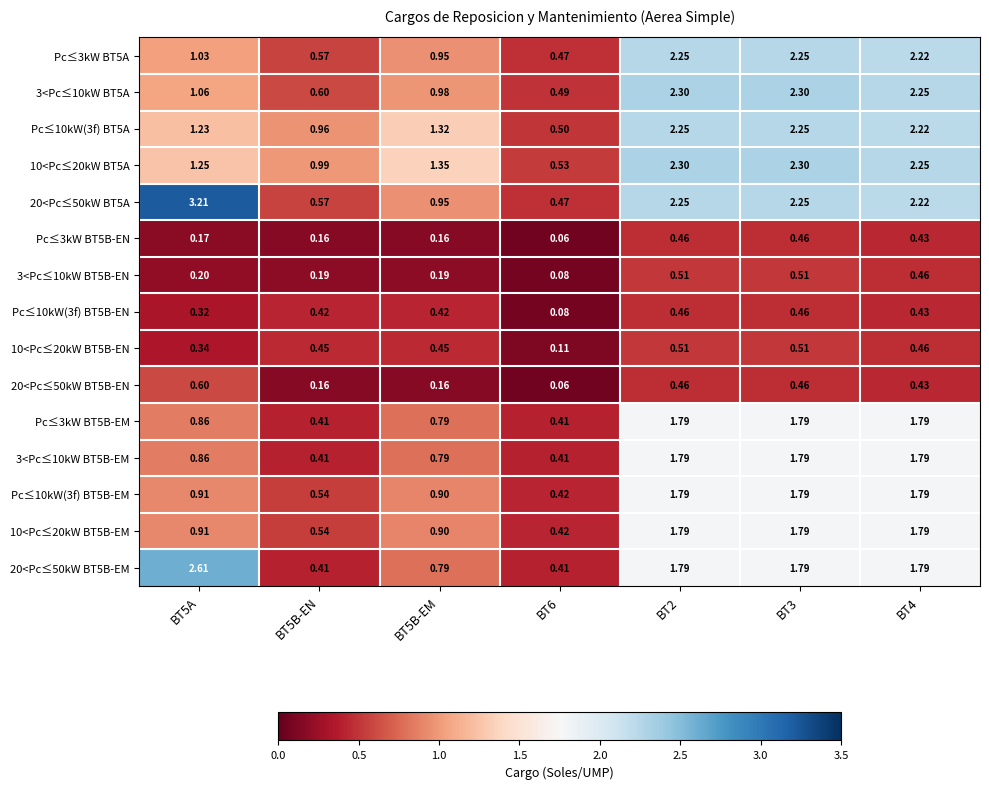

How many distinct data groups are displayed?

15